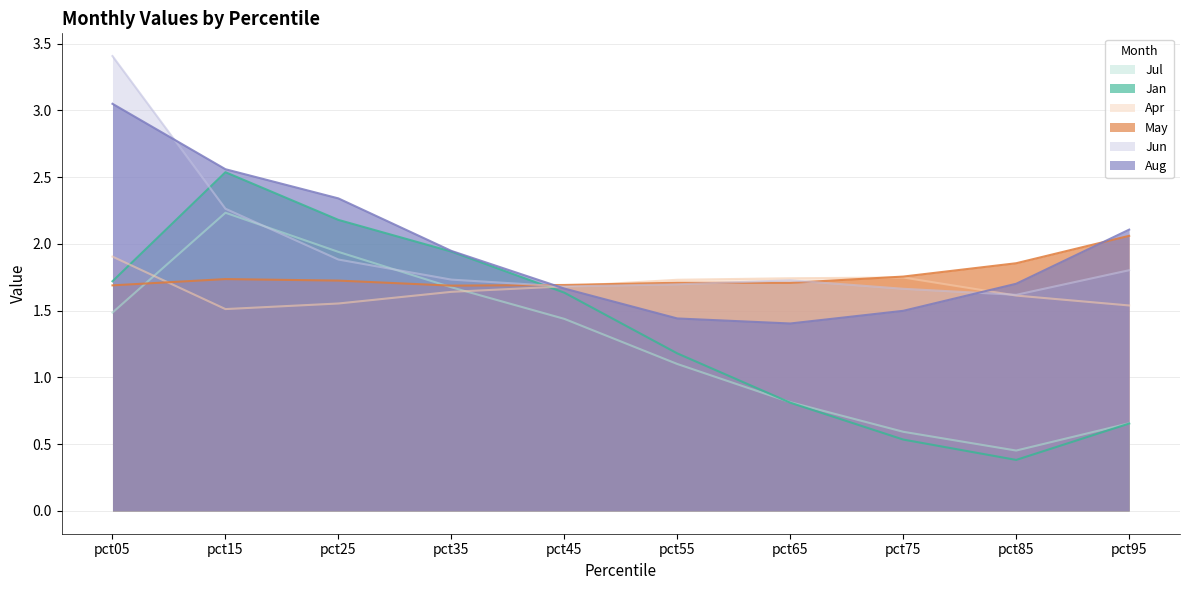

How many categories are shown in the chart?

10